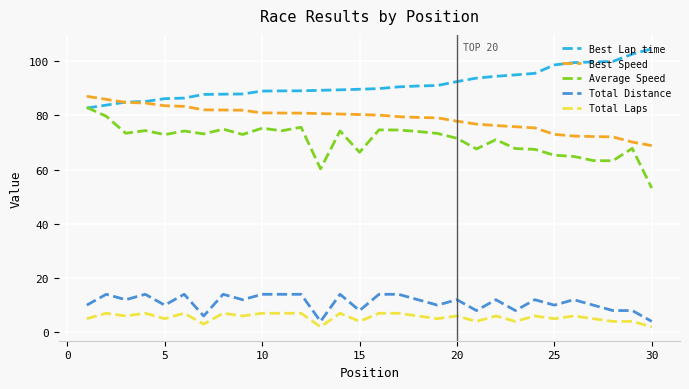

Which series has the largest total across all categories?

Best Lap time